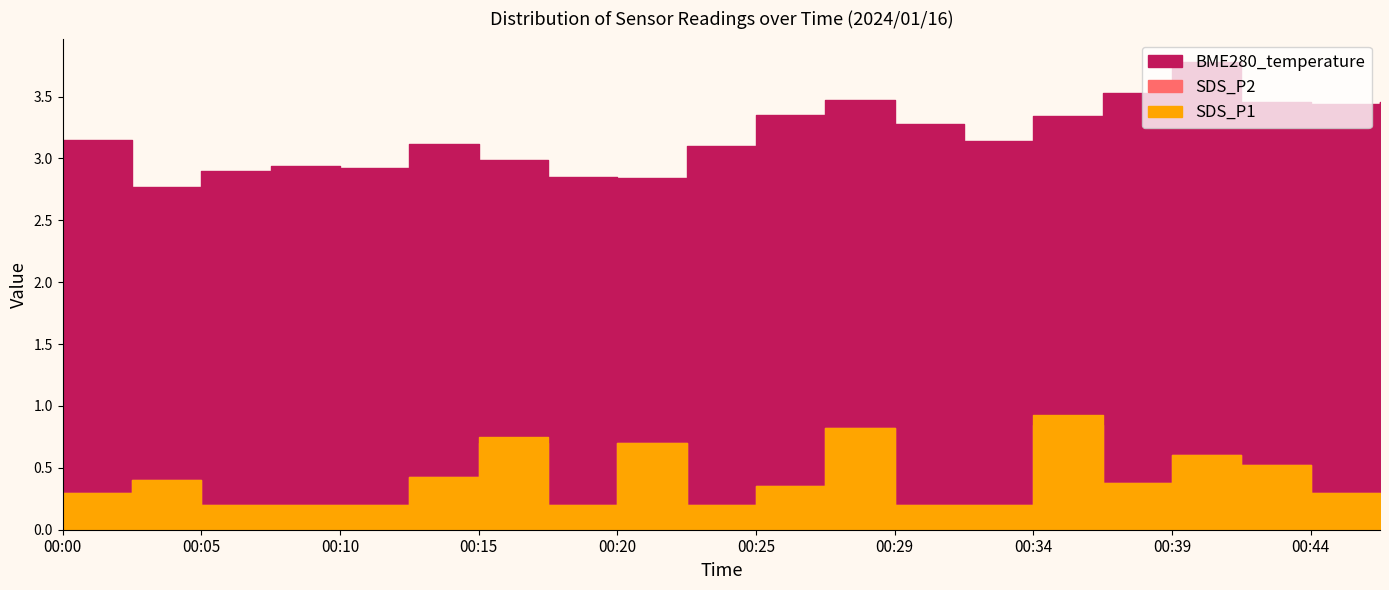

The BME280_temperature series shows 2.9 at 00:05. True or false?

True